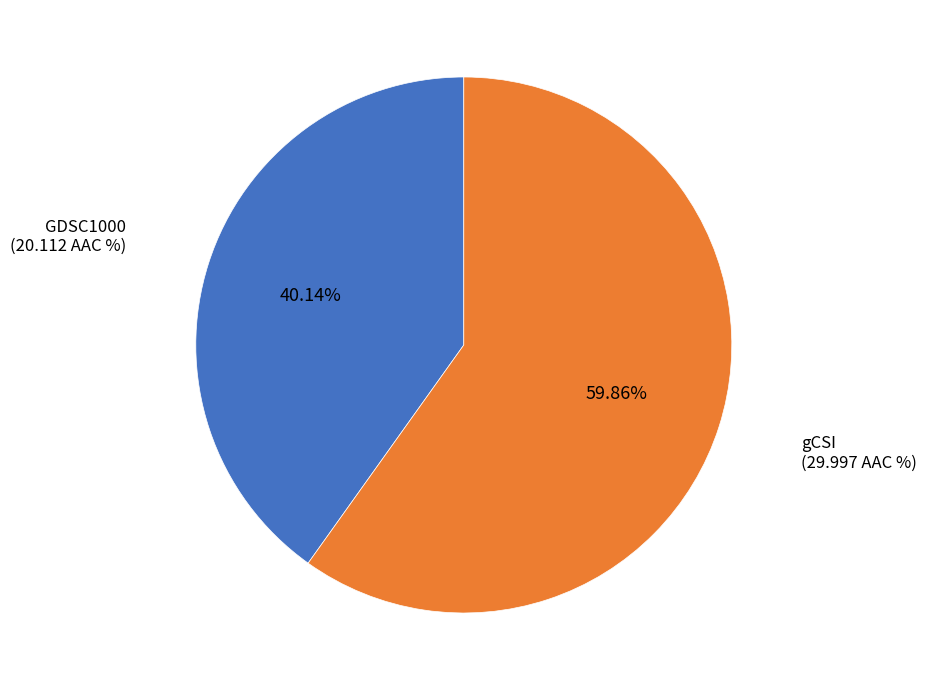

Which category accounts for the majority?

gCSI